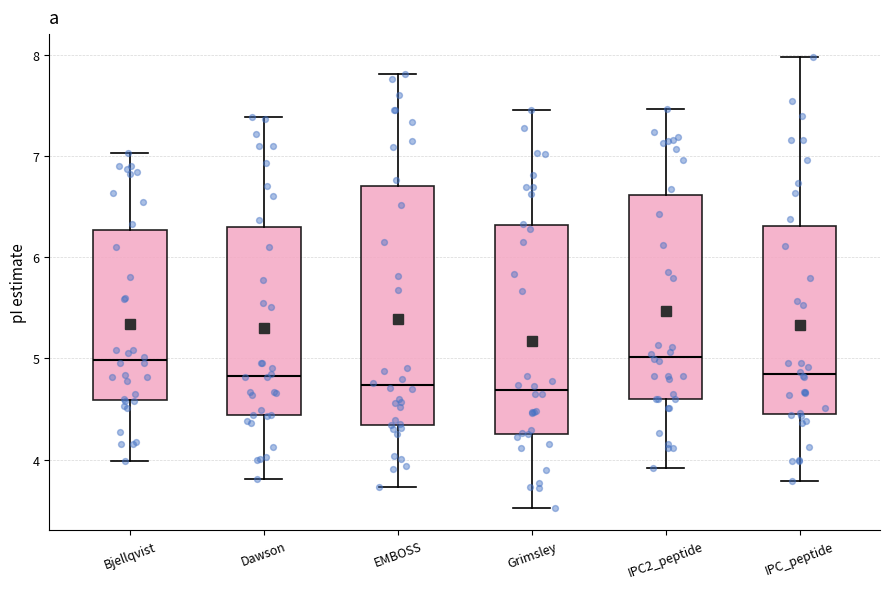

Reading left to right, read every box against the y-axis: the position of its median line, the range the box covers, and the ends of its whiskers. The values are not printed on the chart, so give them approximately, as read against the axis.

Bjellqvist: median 5.0, box 4.6 to 6.3, whiskers 4.0 to 7.0
Dawson: median 4.8, box 4.4 to 6.3, whiskers 3.8 to 7.4
EMBOSS: median 4.7, box 4.3 to 6.7, whiskers 3.7 to 7.8
Grimsley: median 4.7, box 4.3 to 6.3, whiskers 3.5 to 7.5
IPC2_peptide: median 5.0, box 4.6 to 6.6, whiskers 3.9 to 7.5
IPC_peptide: median 4.8, box 4.4 to 6.3, whiskers 3.8 to 8.0